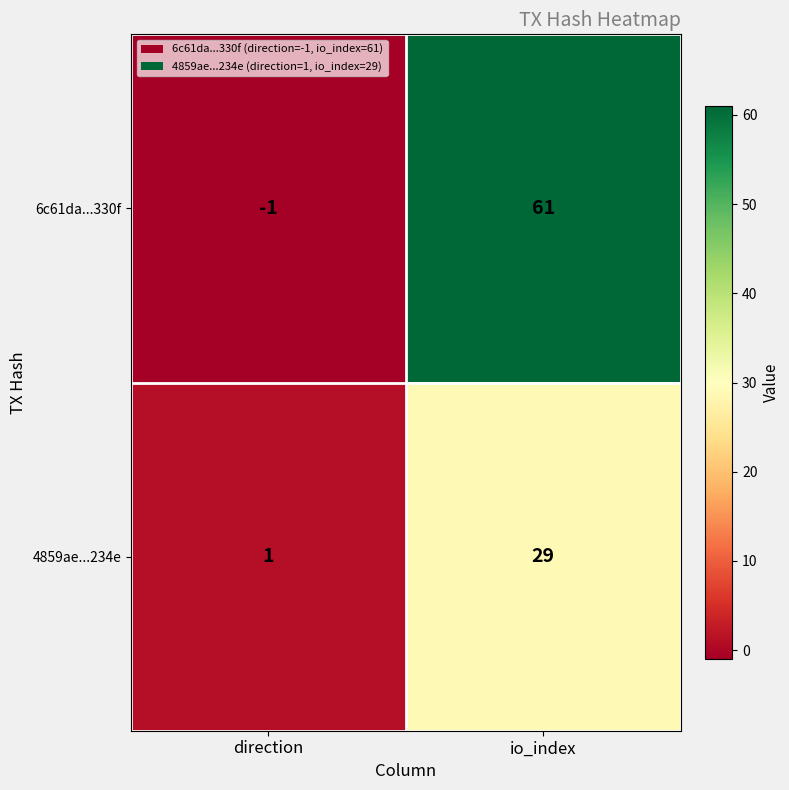

What is the maximum value shown in the chart?

61